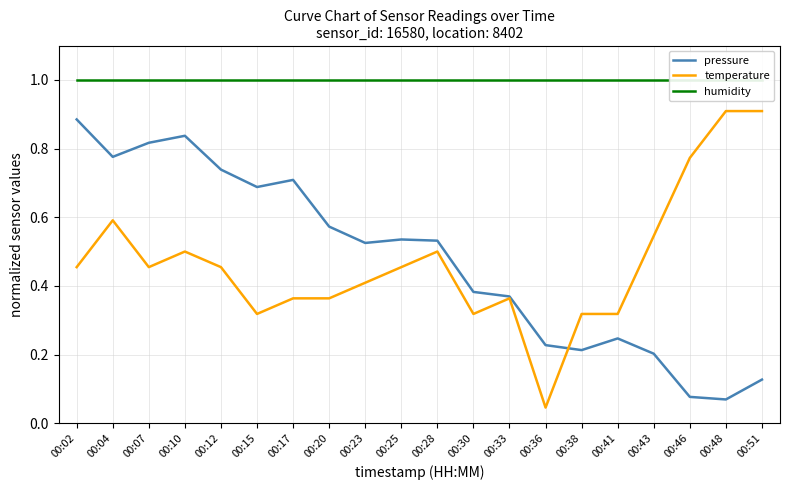

What is the highest value of the temperature series?

0.9